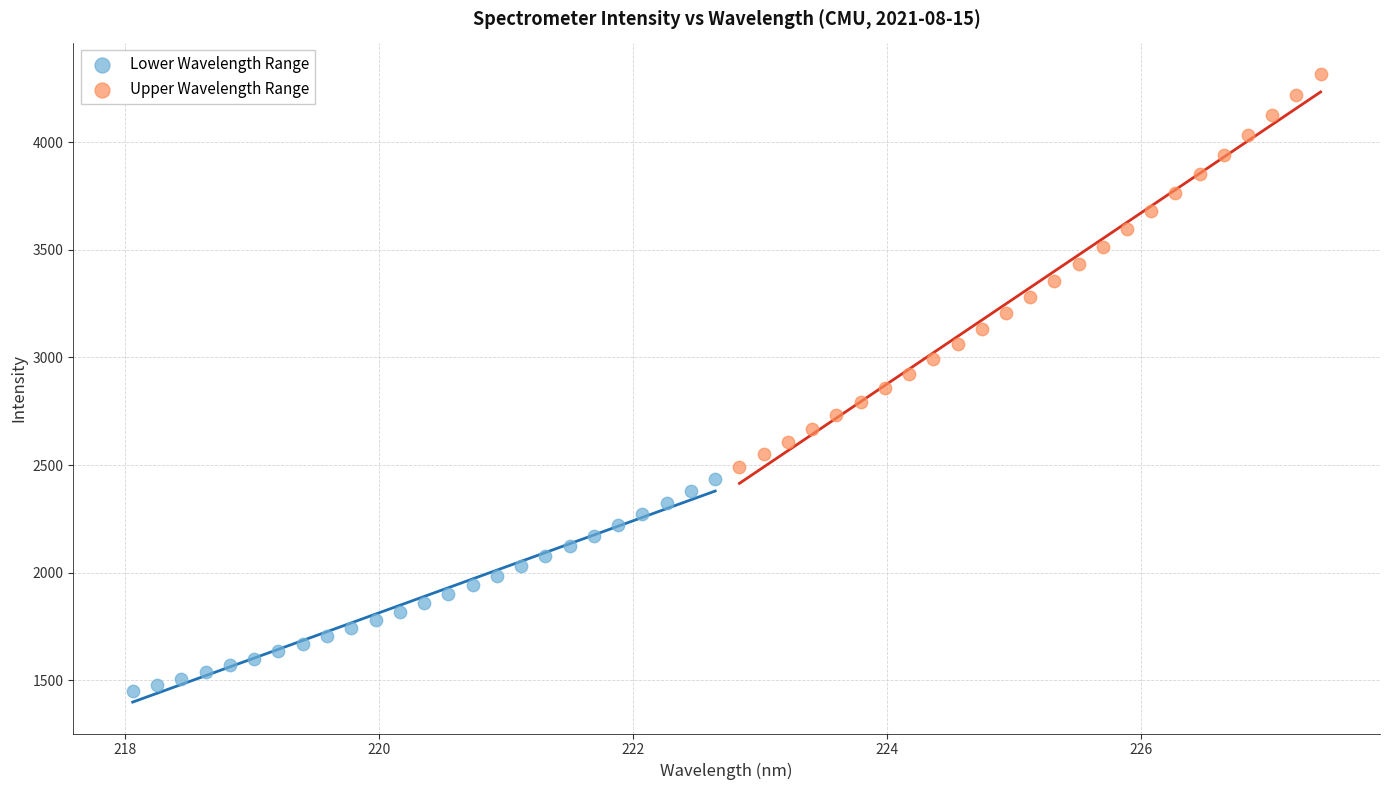

Which series contains the highest Y value?

Upper Wavelength Range